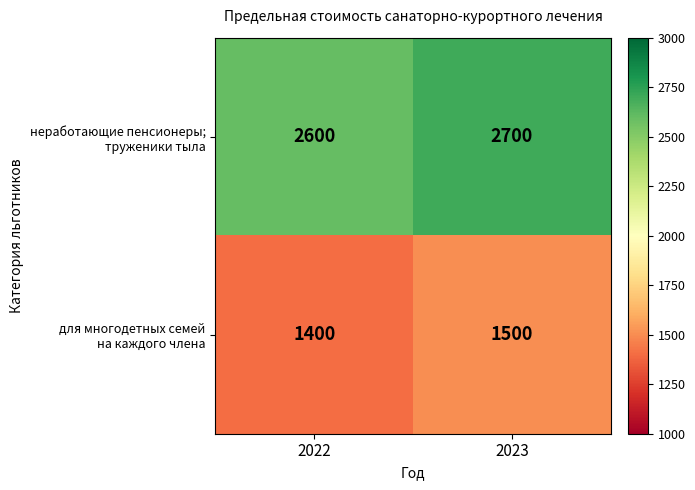

Which label corresponds to the smallest value in the chart?

2022